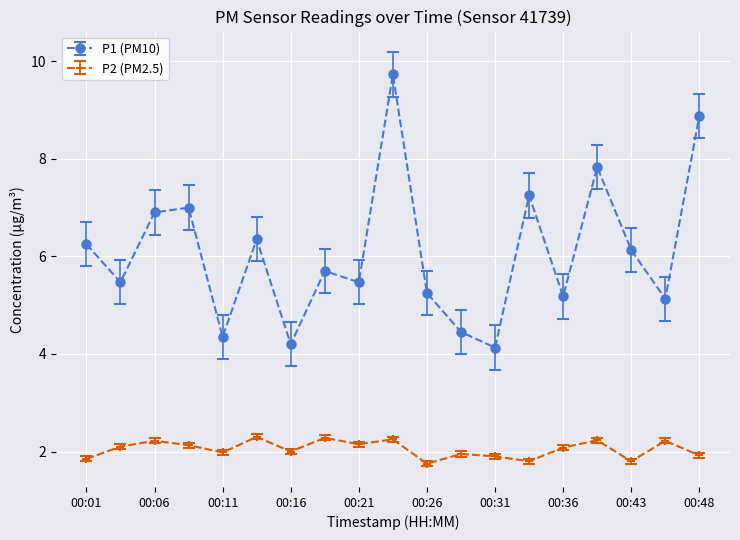

List the series in order of their peak value, highest first.

P1 (PM10), P2 (PM2.5)